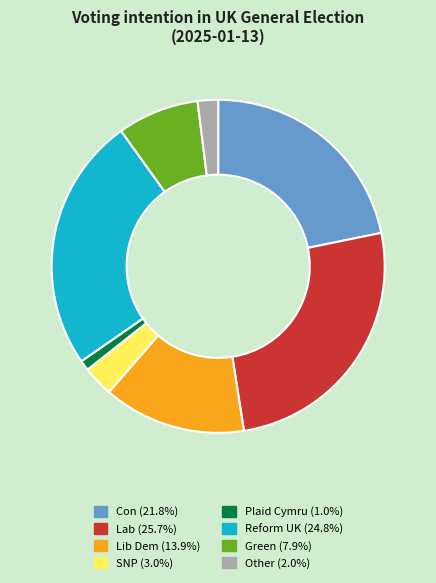

Rank the categories by value from highest to lowest.

Lab, Reform UK, Con, Lib Dem, Green, SNP, Other, Plaid Cymru